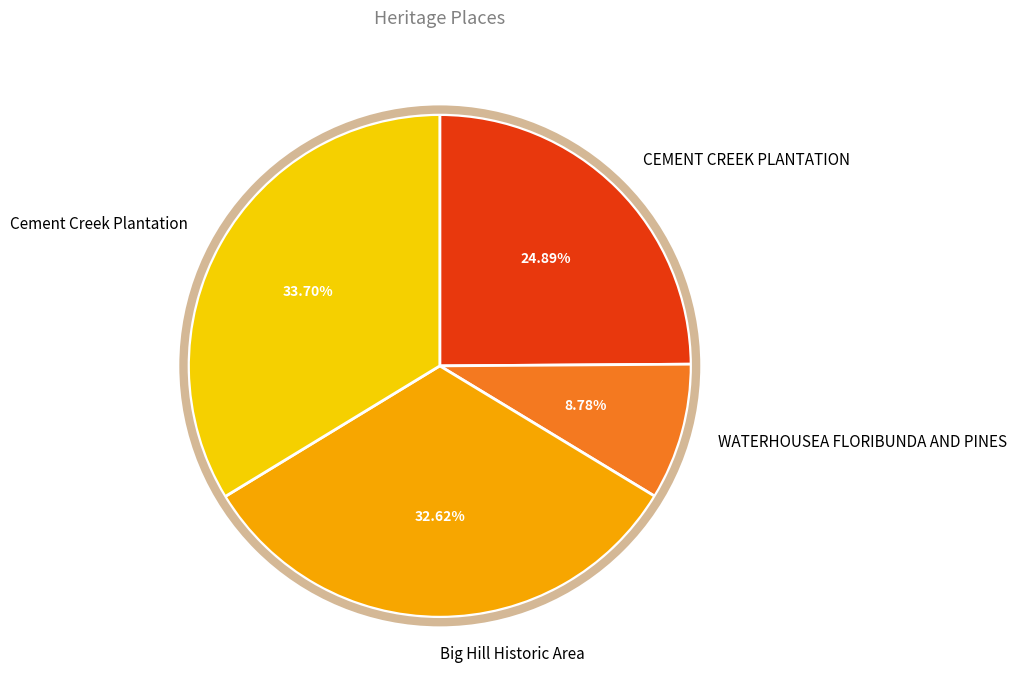

Count the number of slices in the pie.

4